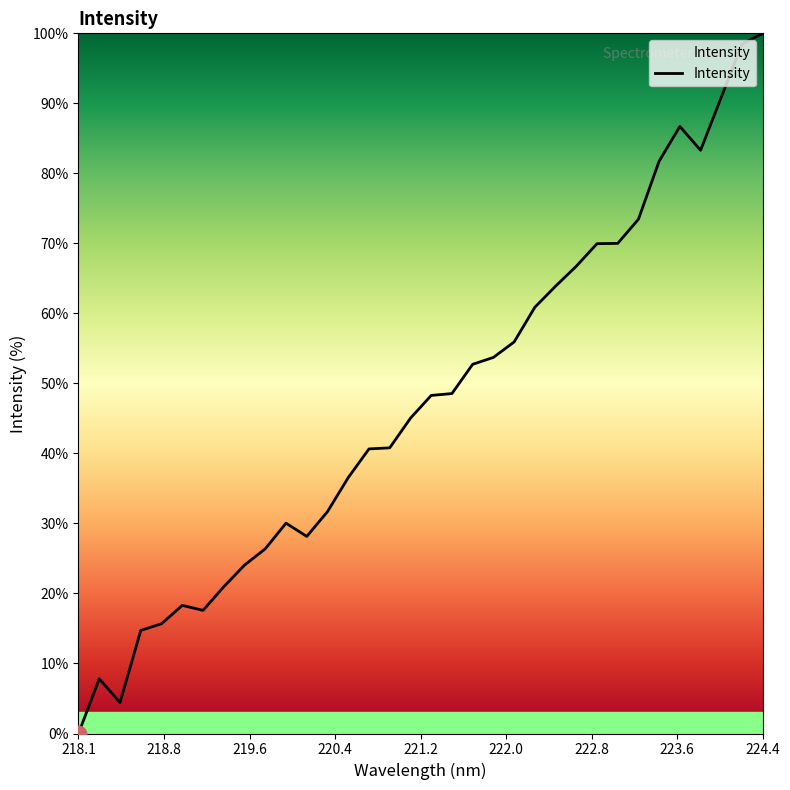

What is the difference between the maximum and minimum values?

100.0